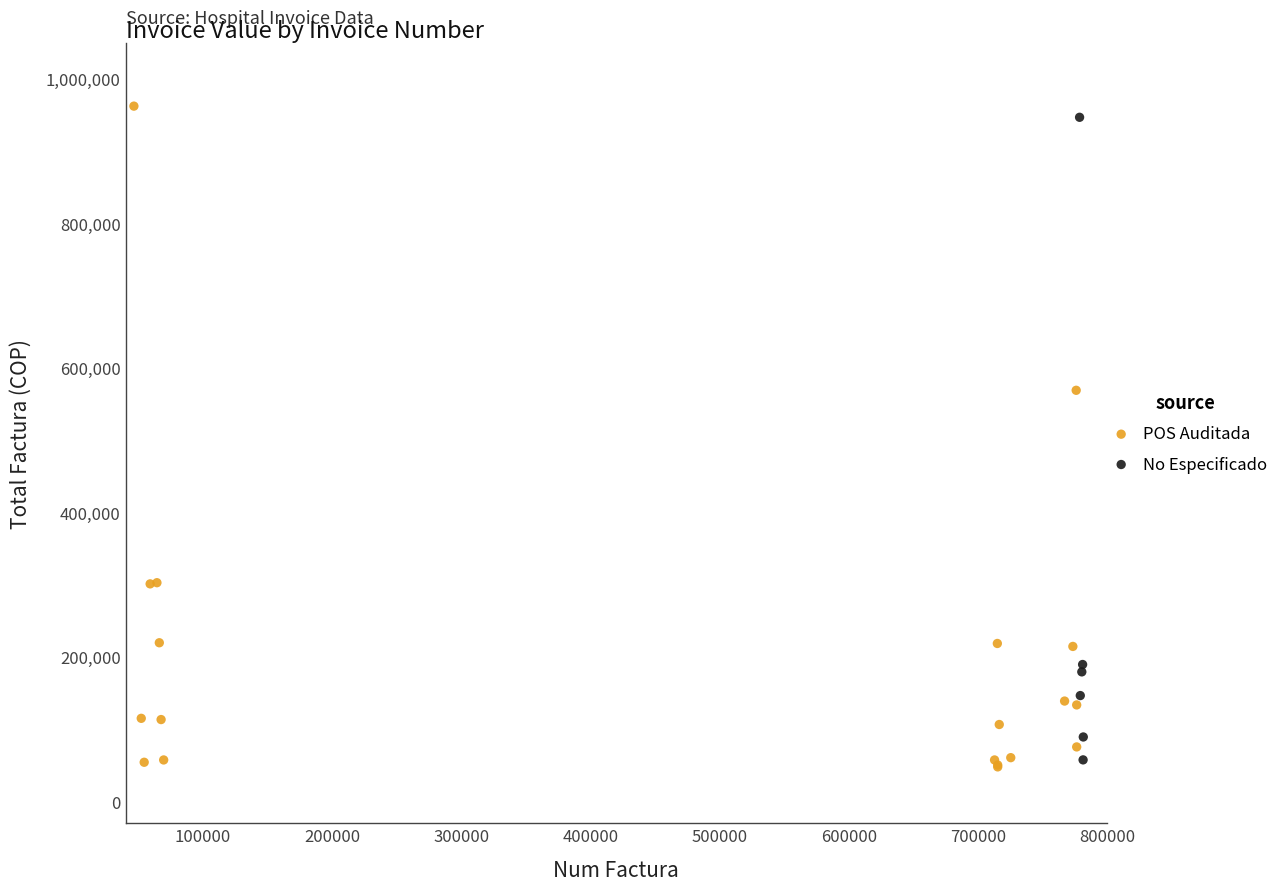

Which series has the largest Y range (max minus min)?

POS Auditada